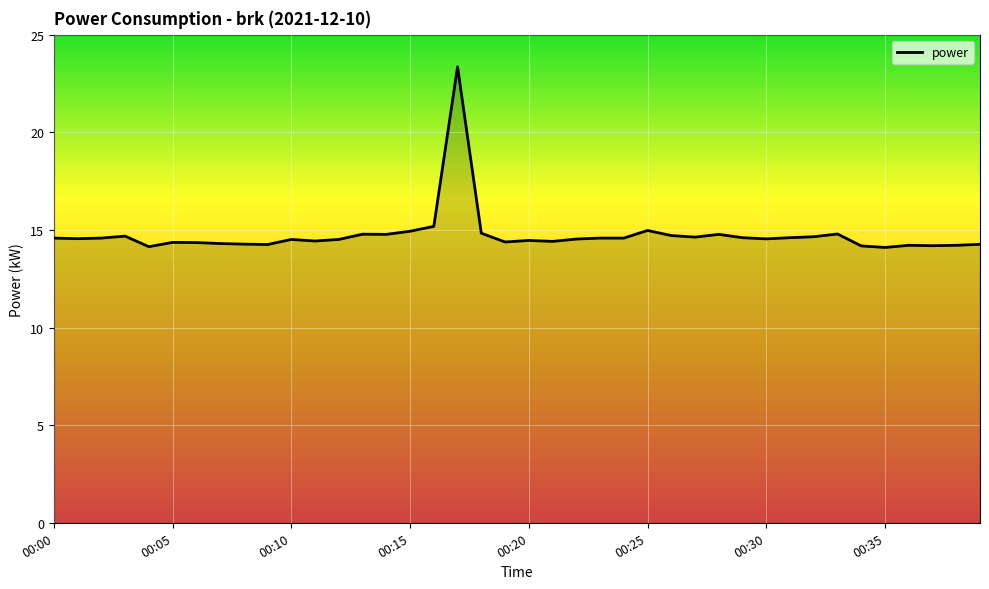

What is the greatest value displayed?

23.4